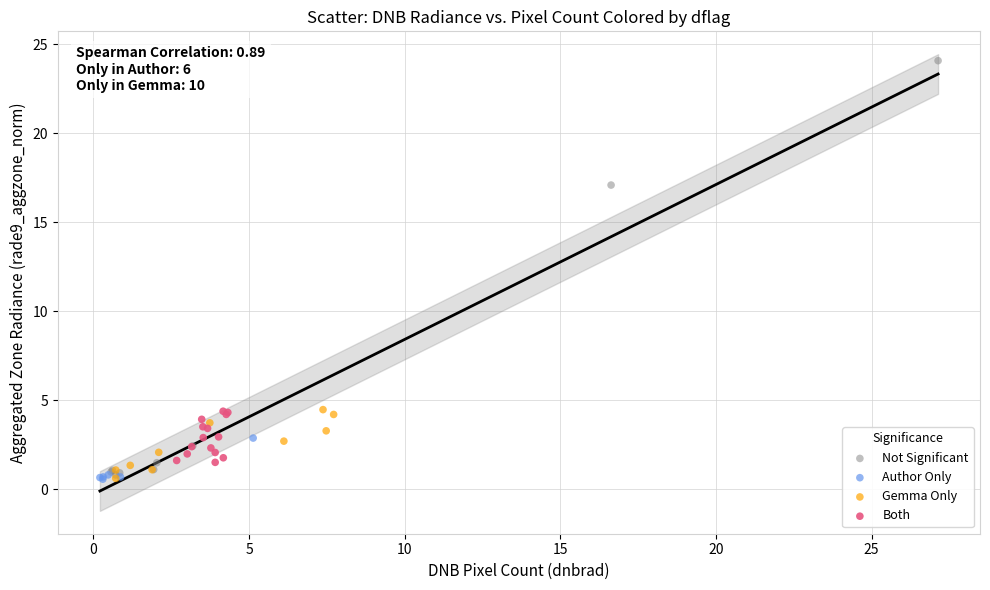

Which series reaches the maximum Y coordinate?

Not Significant